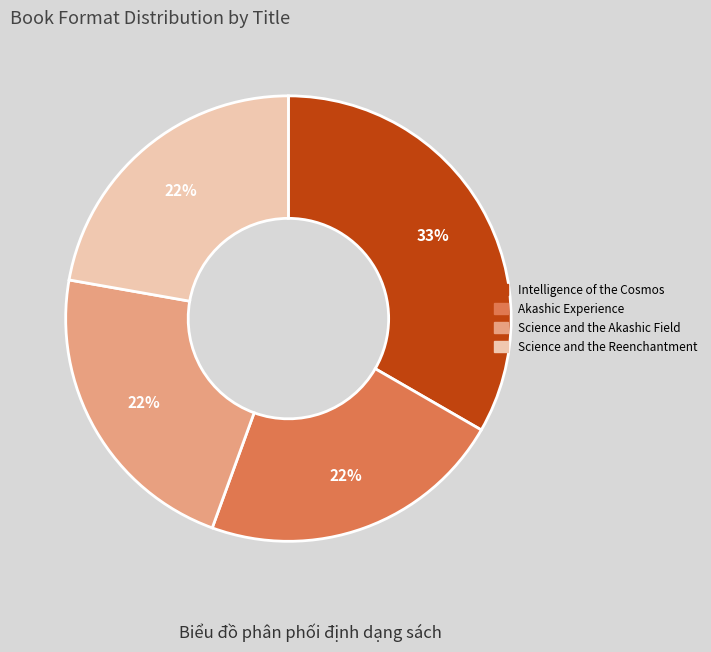

To the nearest percent, what is the average slice percentage?

25%